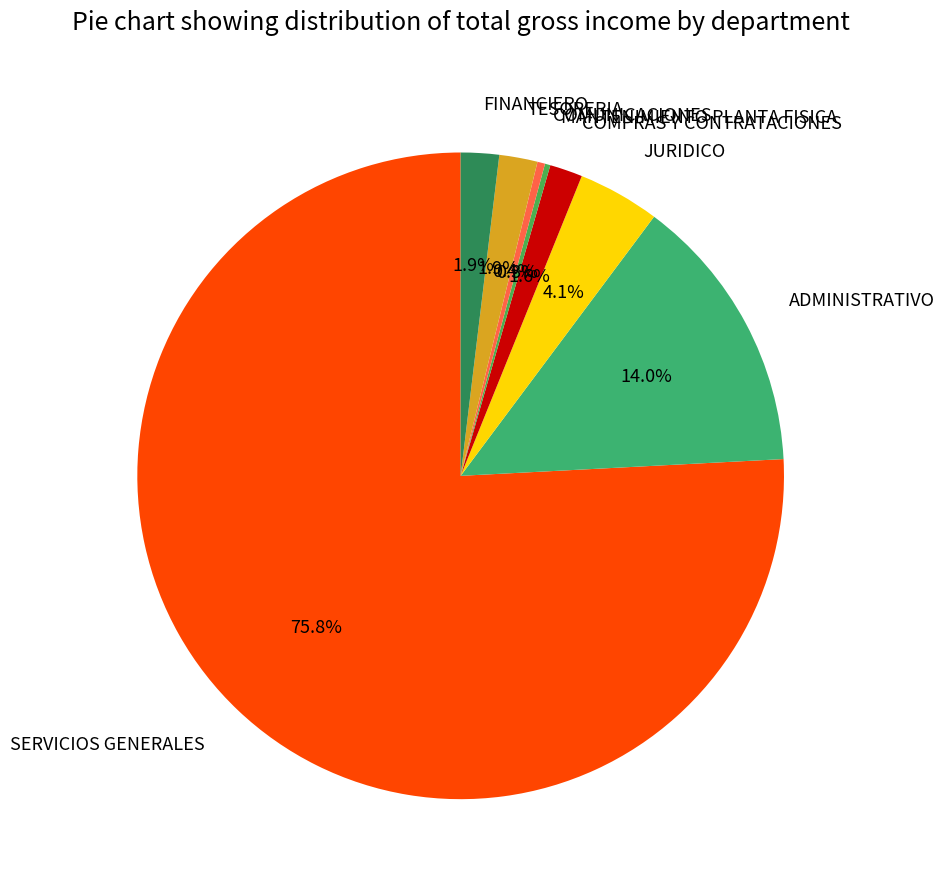

Which category has the biggest portion of the pie?

SERVICIOS GENERALES